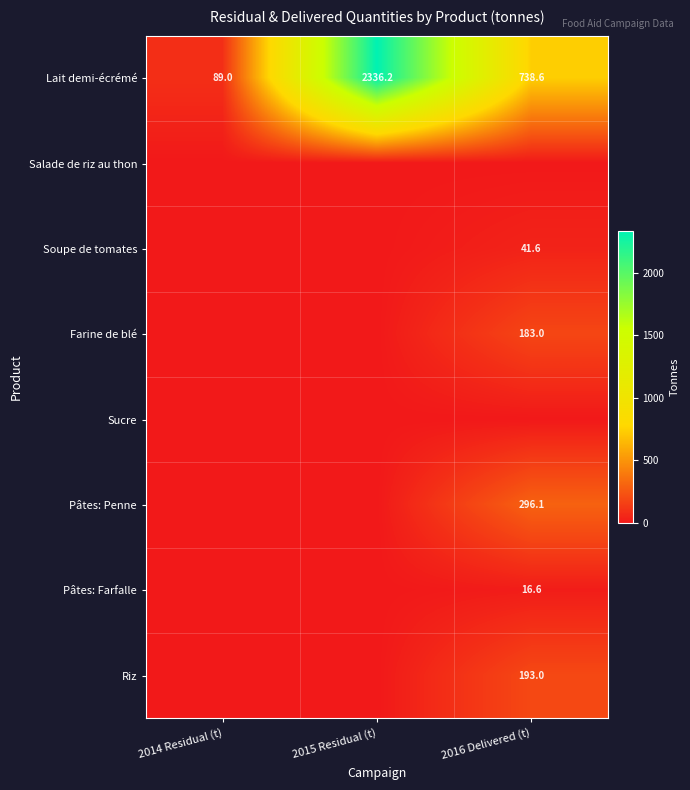

The Pâtes: Penne series shows 495.3 at 2016 Delivered (t). True or false?

False